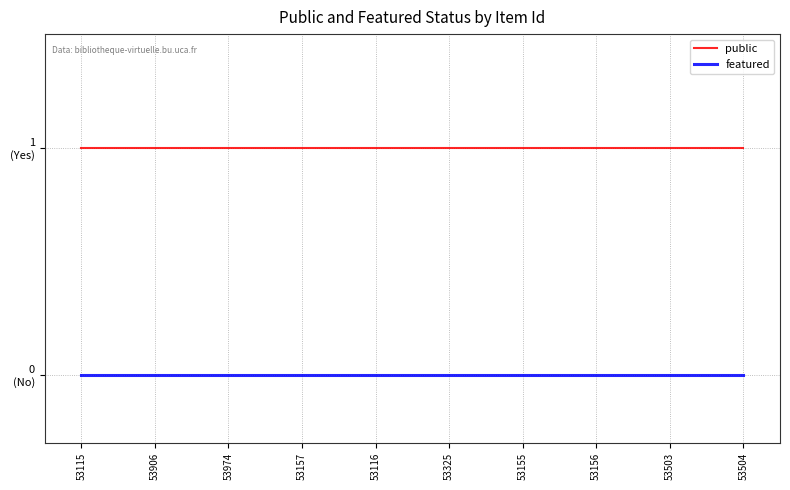

Does the chart have visible grid lines?

Yes